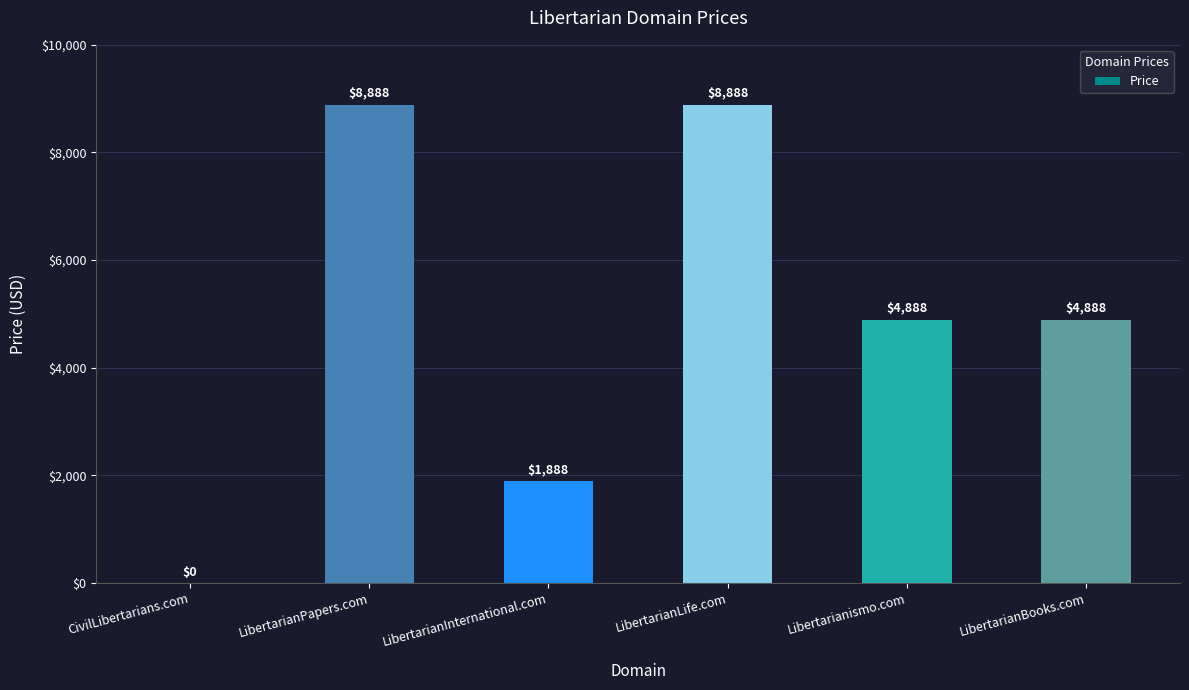

Reading left to right, transcribe all the data shown in this chart.

CivilLibertarians.com=0	LibertarianPapers.com=8888	LibertarianInternational.com=1888	LibertarianLife.com=8888	Libertarianismo.com=4888	LibertarianBooks.com=4888